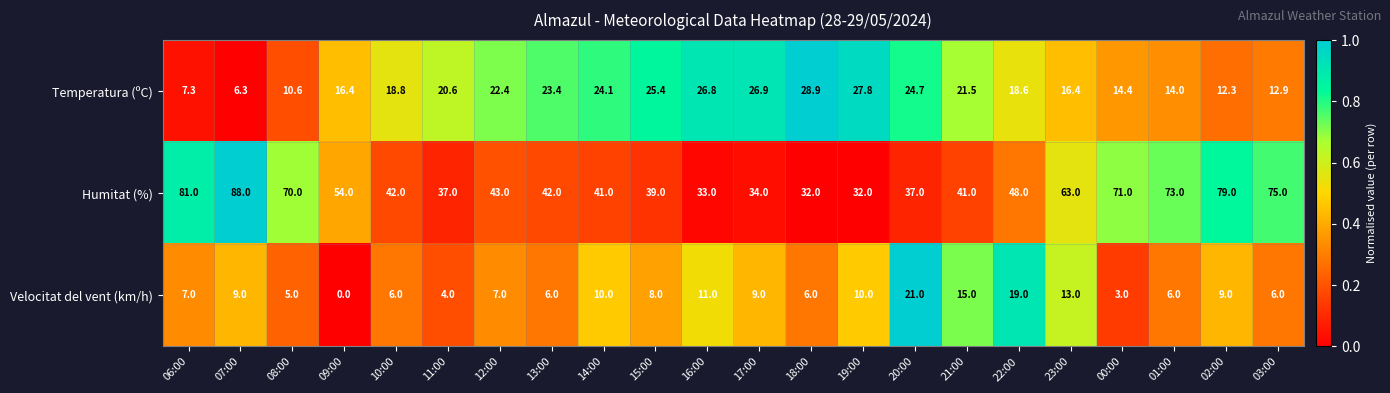

At how many categories does at least one series exceed 0?

22